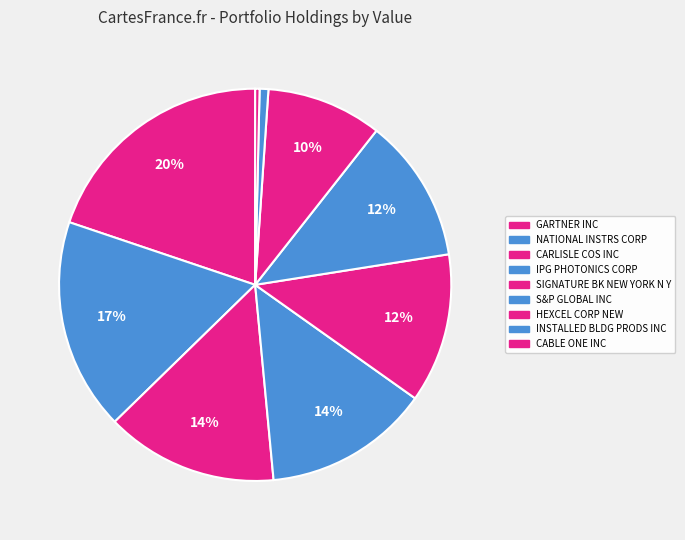

To the nearest percent, what is the combined percentage of CABLE ONE INC and GARTNER INC?

20%